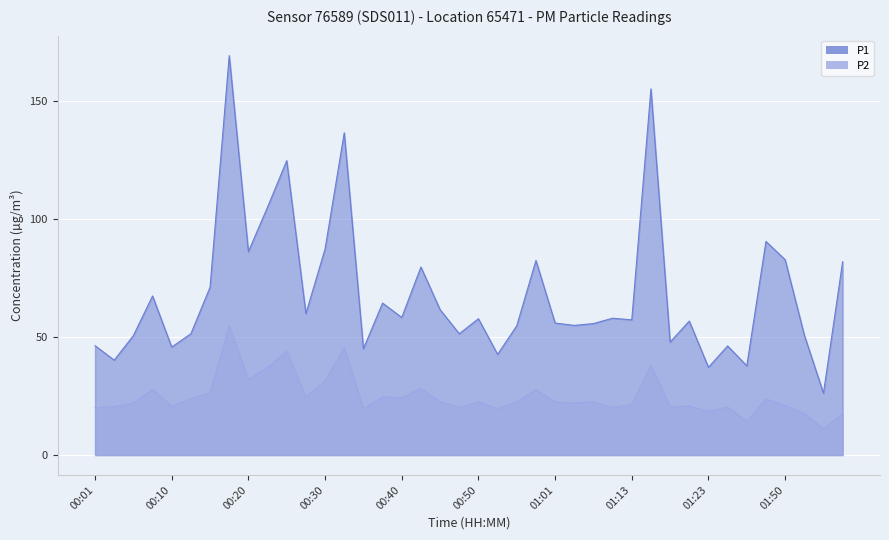

Reading left to right, what are all the values shown in this chart?

P1: 00:01=46.3	00:03=40.2	00:05=50.6	00:08=67.4	00:10=45.8	00:13=51.4	00:15=71.1	00:18=169.2	00:20=86.2	00:23=105.0	00:25=124.7	00:28=60.0	00:30=87.3	00:33=136.5	00:35=45.0	00:38=64.4	00:40=58.3	00:43=79.7	00:45=61.6	00:48=51.4	00:50=57.8	00:53=42.6	00:56=54.8	00:58=82.4	01:01=55.9	01:03=54.9	01:05=55.7	01:11=58.0	01:13=57.3	01:16=155.1	01:18=47.9	01:21=56.8	01:23=37.2	01:28=46.2	01:42=37.8	01:45=90.5	01:50=82.8	01:55=50.9	01:58=26.2	02:00=81.9
P2: 00:01=20.1	00:03=20.5	00:05=22.0	00:08=27.8	00:10=20.6	00:13=23.9	00:15=26.3	00:18=54.8	00:20=32.0	00:23=37.0	00:25=44.0	00:28=24.6	00:30=31.4	00:33=45.4	00:35=19.5	00:38=24.6	00:40=24.3	00:43=28.2	00:45=22.6	00:48=20.2	00:50=22.4	00:53=19.6	00:56=22.4	00:58=27.6	01:01=22.5	01:03=22.0	01:05=22.6	01:11=20.0	01:13=21.5	01:16=38.0	01:18=20.4	01:21=20.8	01:23=18.4	01:28=20.3	01:42=14.2	01:45=23.8	01:50=20.9	01:55=17.5	01:58=11.2	02:00=17.6